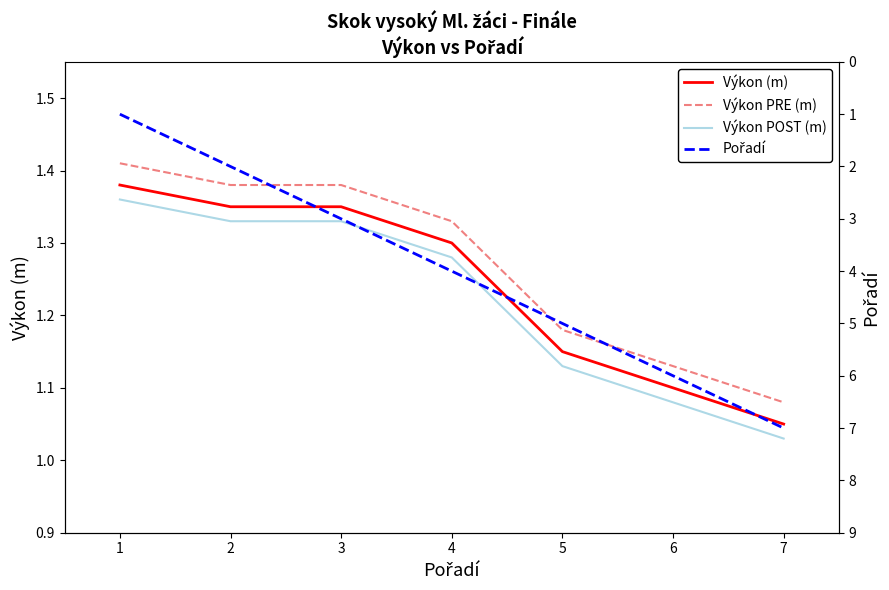

Which series has the largest total across all categories?

Pořadí